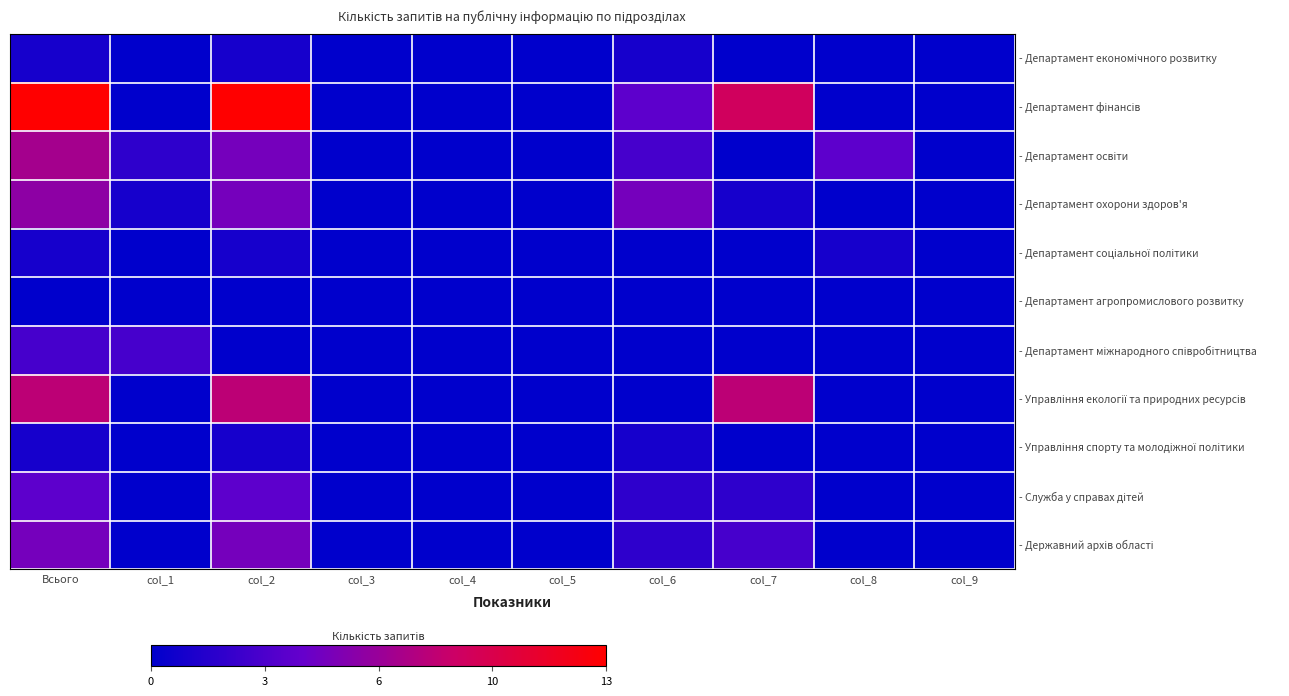

At col_4, list the series in order from largest to smallest.

- Департамент економічного розвитку, - Департамент фінансів, - Департамент освіти, - Департамент охорони здоров'я, - Департамент соціальної політики, - Департамент агропромислового розвитку, - Департамент міжнародного співробітництва, - Управління екології та природних ресурсів, - Управління спорту та молодіжної політики, - Служба у справах дітей, - Державний архів області